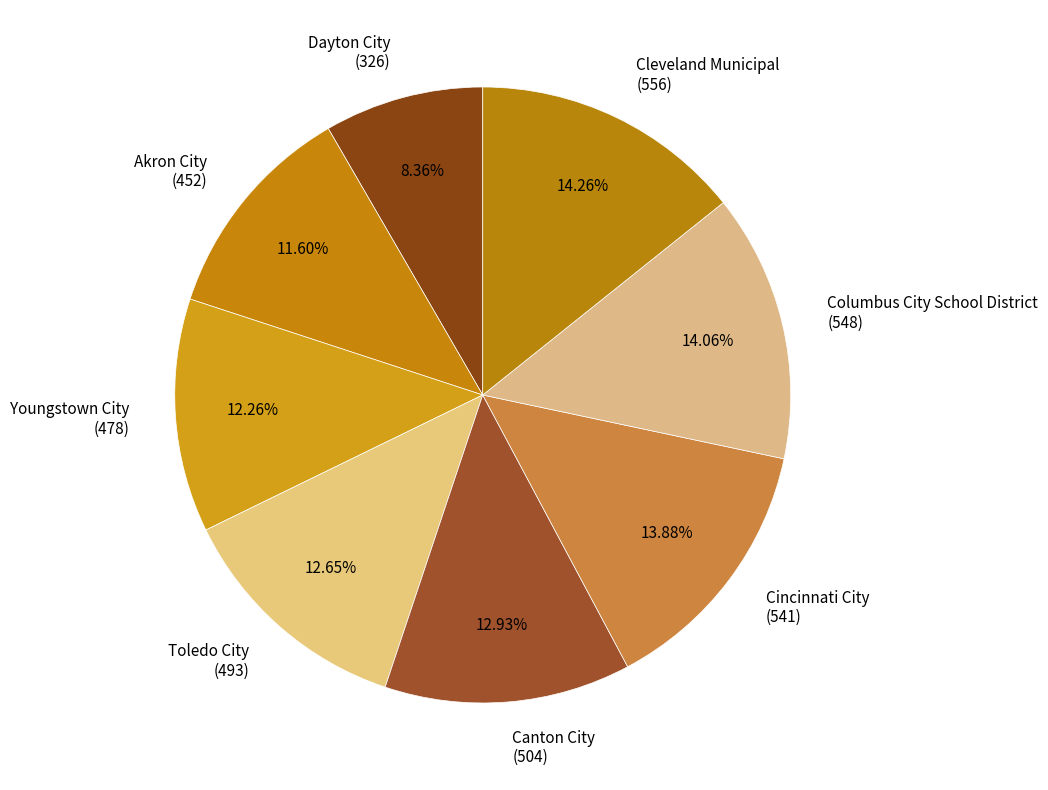

Count the number of slices in the pie.

8